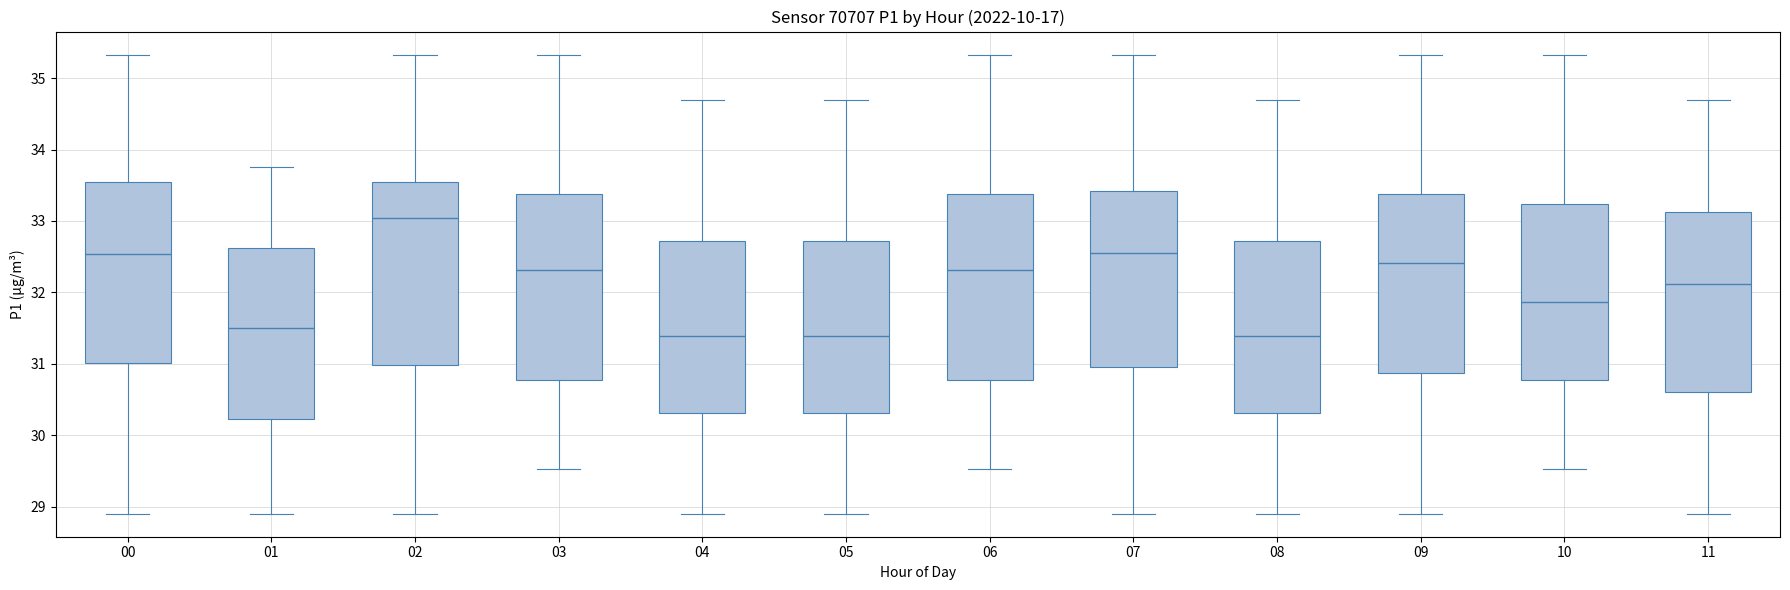

Reading left to right, read every box against the y-axis: the position of its median line, the range the box covers, and the ends of its whiskers. The values are not printed on the chart, so give them approximately, as read against the axis.

00: median 32.5, box 31.0 to 33.5, whiskers 28.9 to 35.3
01: median 31.5, box 30.2 to 32.6, whiskers 28.9 to 33.8
02: median 33.0, box 31.0 to 33.5, whiskers 28.9 to 35.3
03: median 32.3, box 30.8 to 33.4, whiskers 29.5 to 35.3
04: median 31.4, box 30.3 to 32.7, whiskers 28.9 to 34.7
05: median 31.4, box 30.3 to 32.7, whiskers 28.9 to 34.7
06: median 32.3, box 30.8 to 33.4, whiskers 29.5 to 35.3
07: median 32.6, box 31.0 to 33.4, whiskers 28.9 to 35.3
08: median 31.4, box 30.3 to 32.7, whiskers 28.9 to 34.7
09: median 32.4, box 30.9 to 33.4, whiskers 28.9 to 35.3
10: median 31.9, box 30.8 to 33.2, whiskers 29.5 to 35.3
11: median 32.1, box 30.6 to 33.1, whiskers 28.9 to 34.7